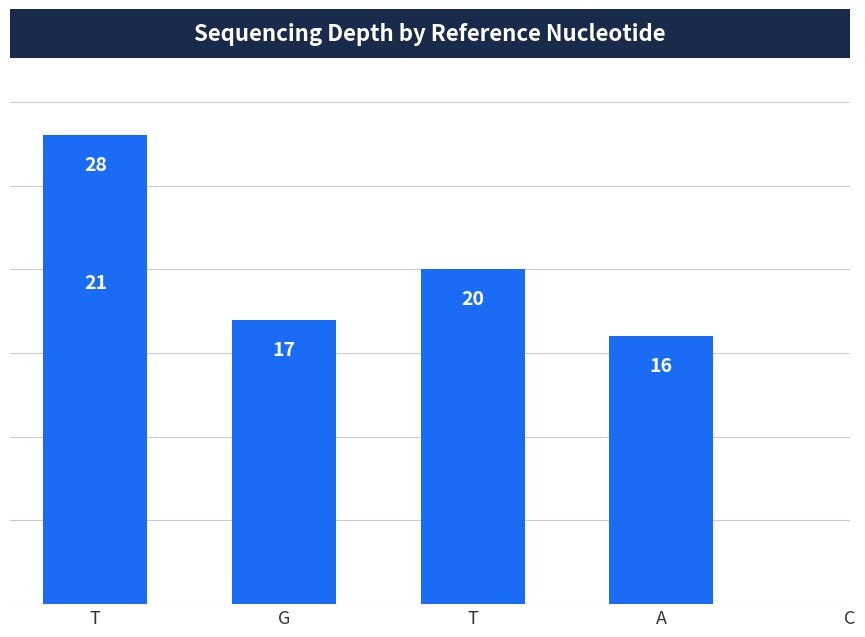

Approximately how many times larger is the value at A compared to G?

0.9